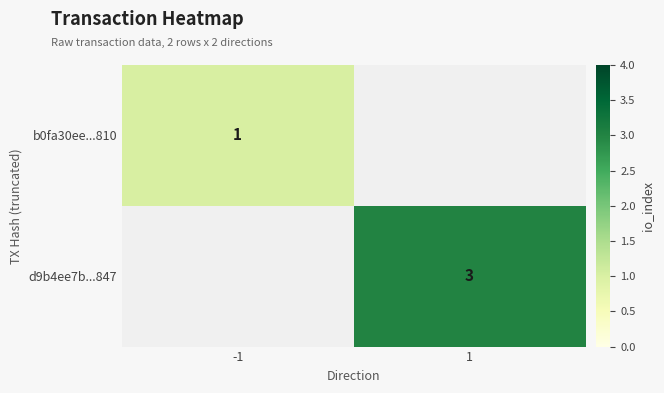

The d9b4ee7b...847 series shows 5 at 1. True or false?

False